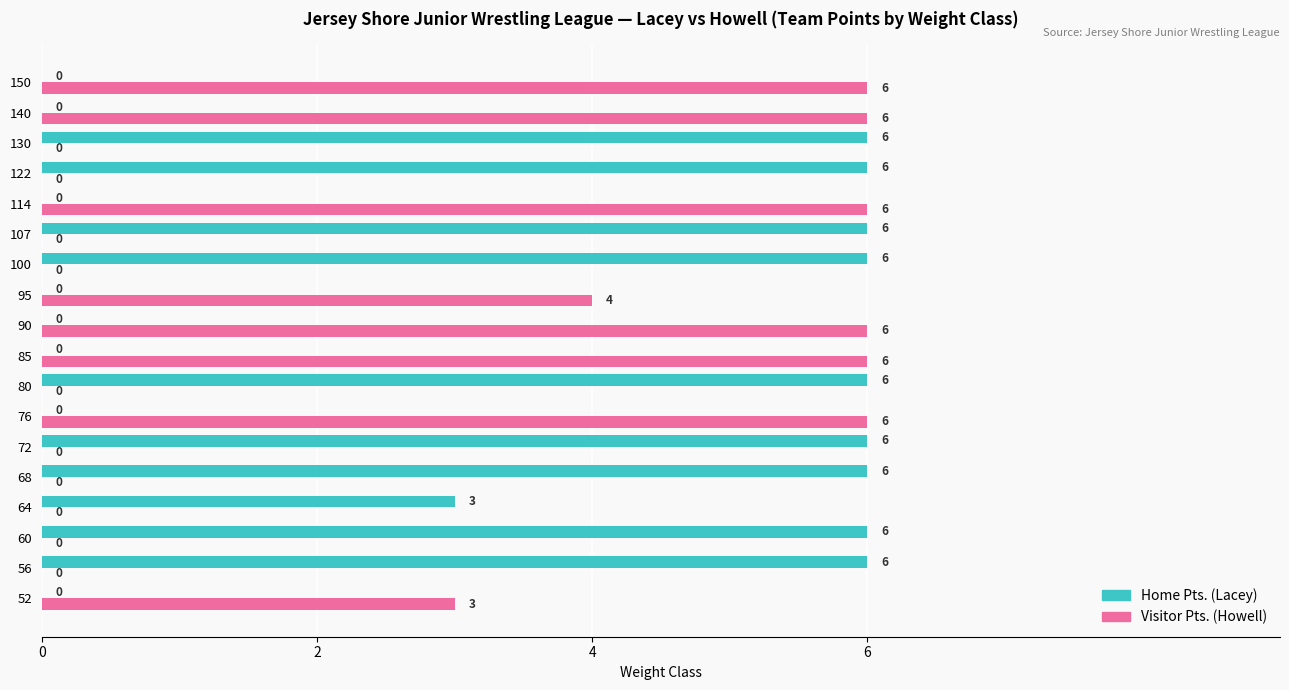

Which series changed the most between 64 and 100?

Home Pts. (Lacey)